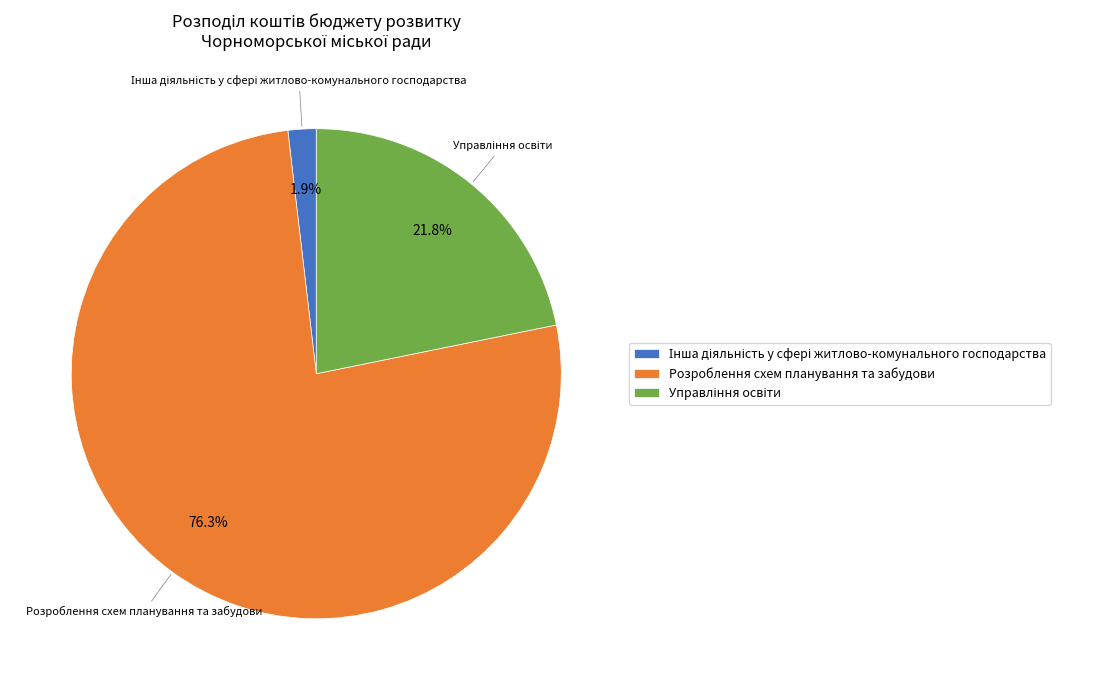

Which slice is the largest?

Розроблення схем планування та забудови